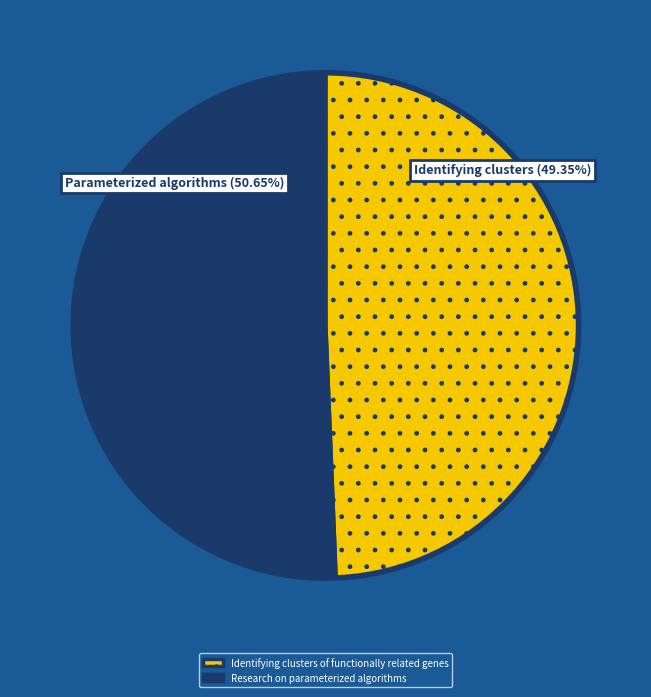

True or false: Identifying clusters of functionally related genes accounts for 36% of the total.

False